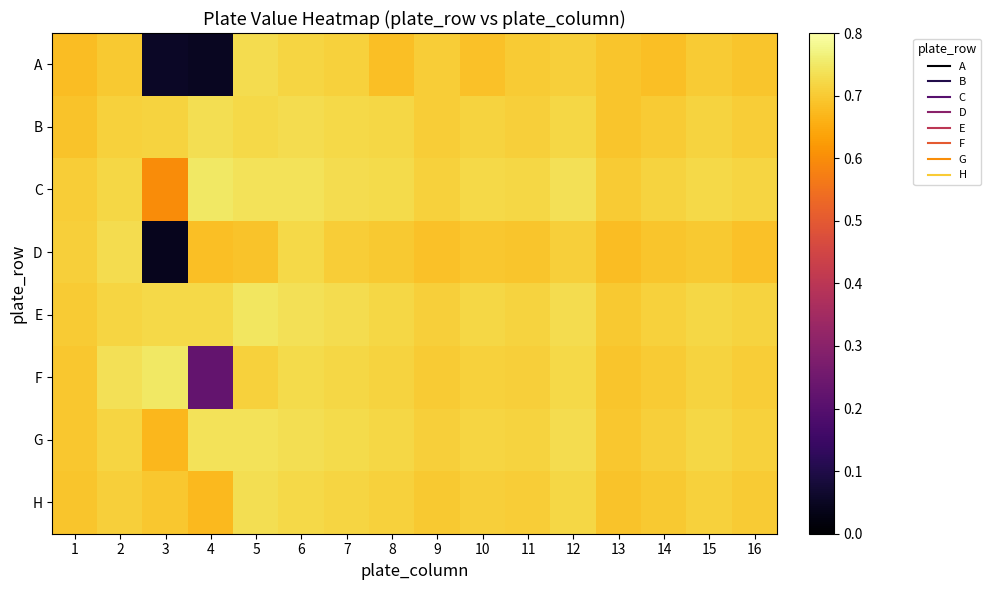

At which category does the chart reach its peak across all series?

3